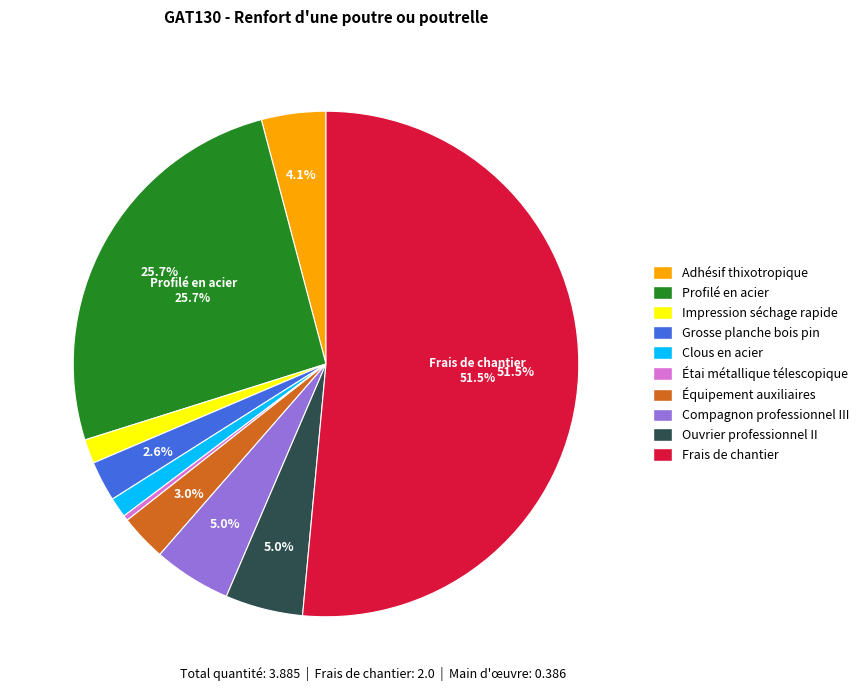

What is the majority slice?

Frais de chantier